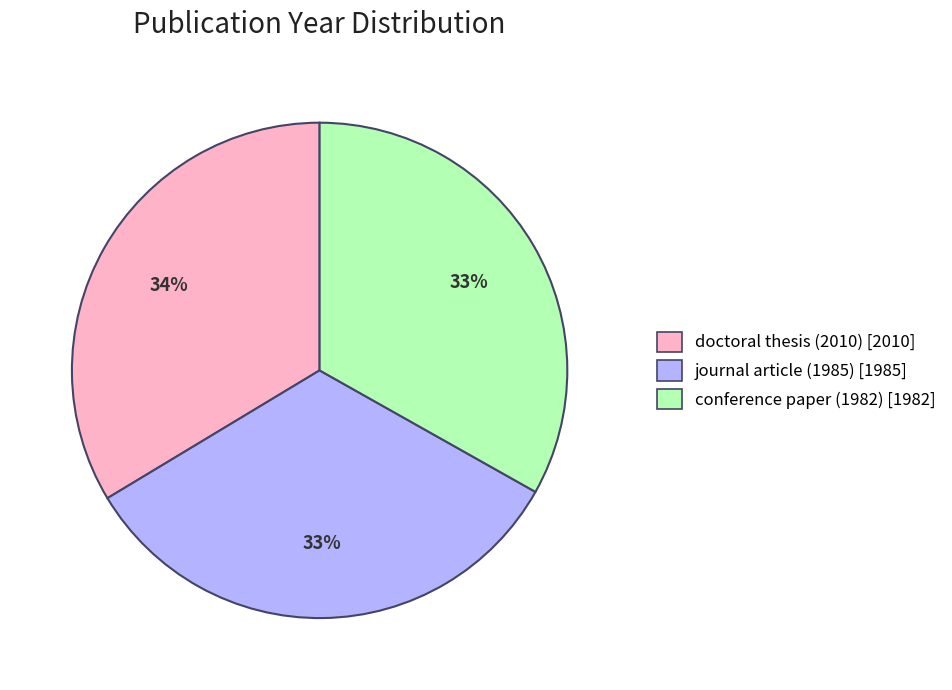

How many slices are in this pie chart?

3